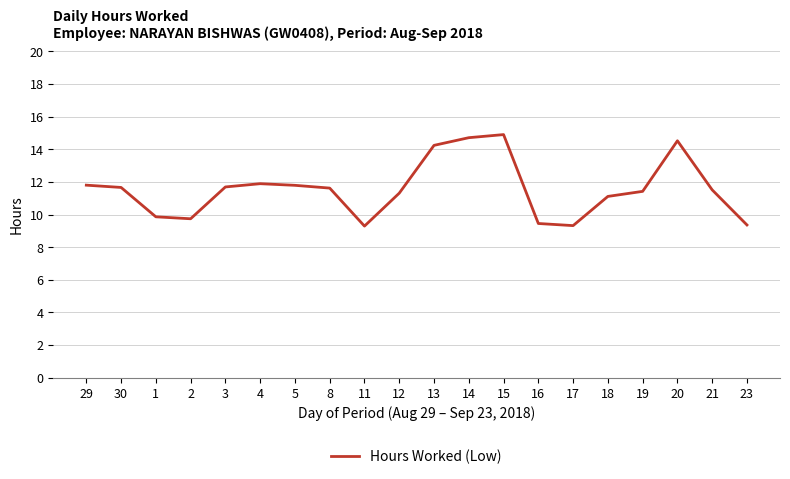

What value does the data have at 20?

14.5